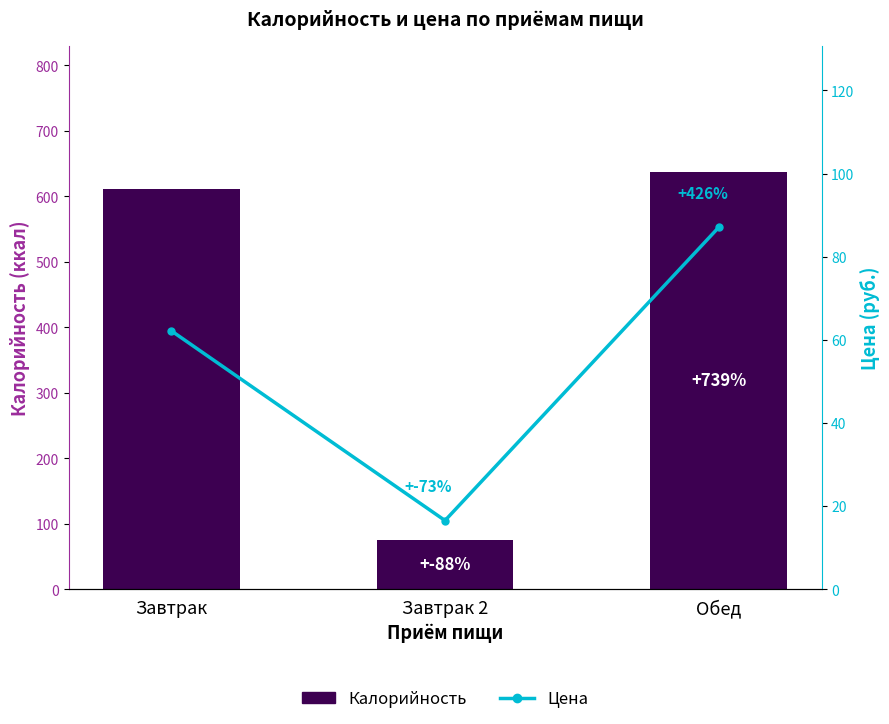

How many values in the Цена series are below 62?

1